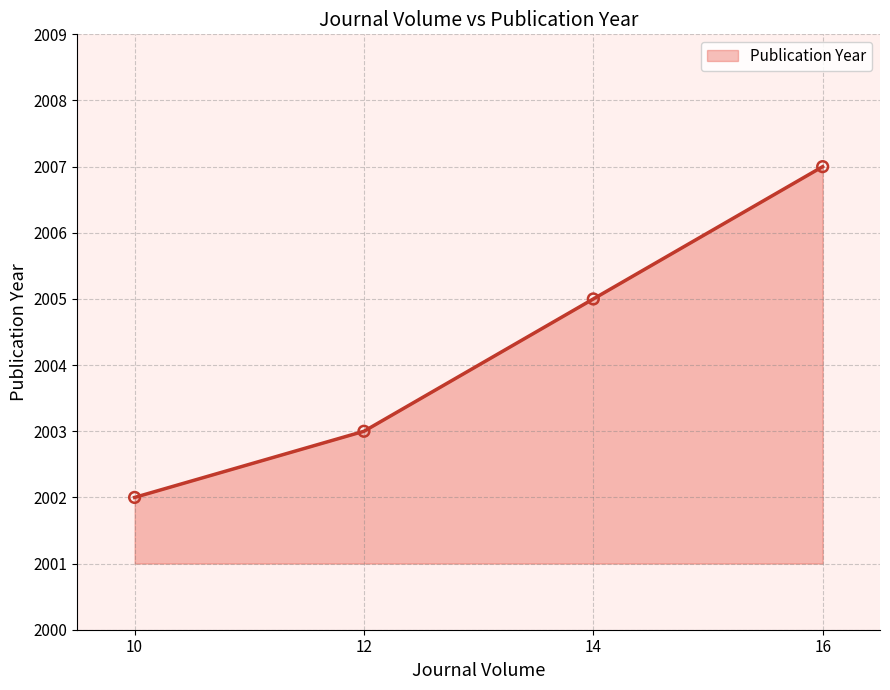

Which has a higher value, 16 or 14?

16